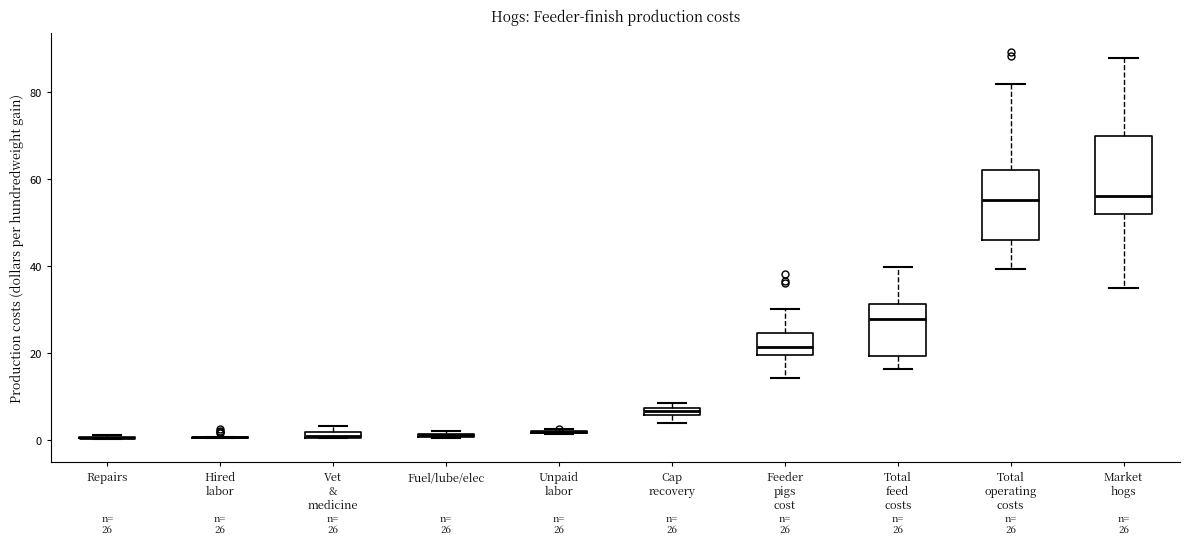

Comparing the boxes themselves (not the whiskers), which one is the tallest?

Market hogs